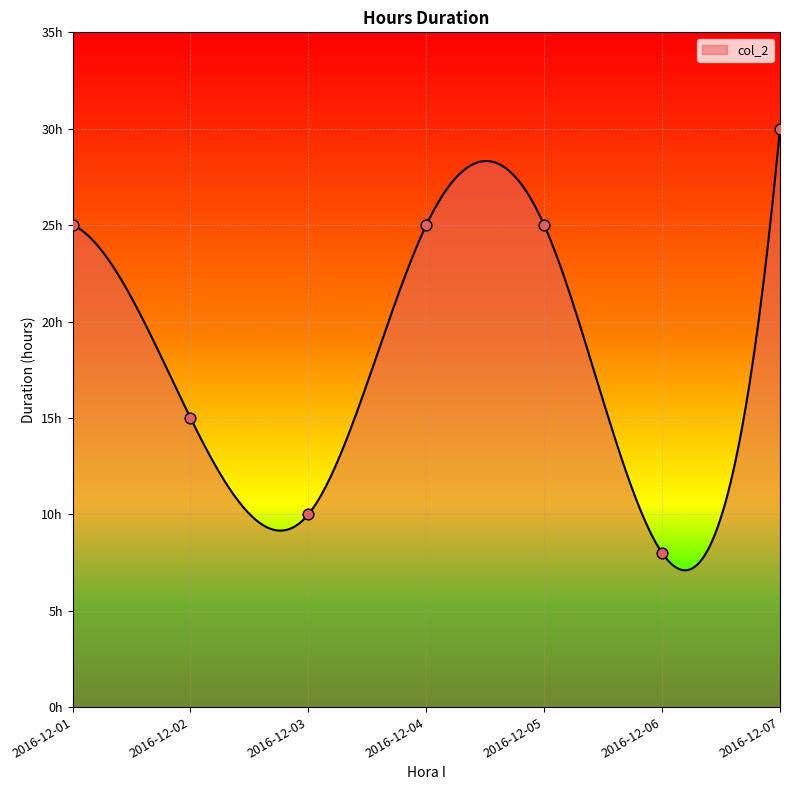

Approximately how many times larger is the value at 2016-12-03 compared to 2016-12-06?

1.2